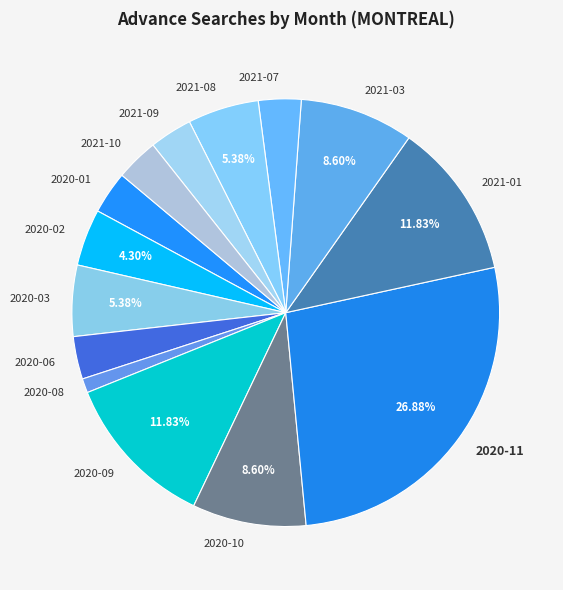

What is the ratio of the value at 2021-01 to the value at 2020-08?

11.0